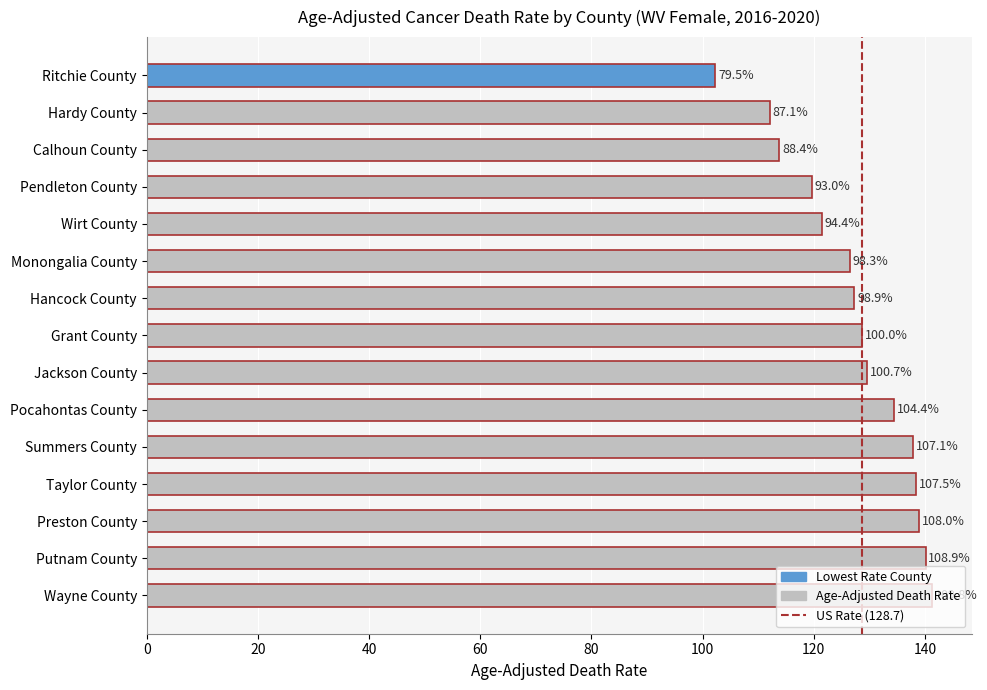

What is the smallest value displayed?

102.3